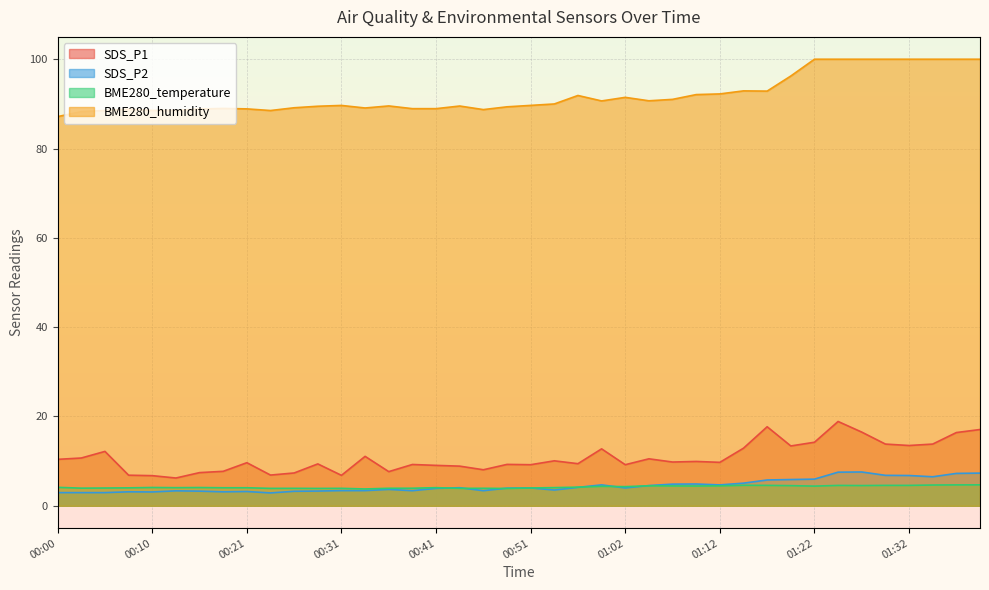

Reading left to right, transcribe all the data shown in this chart.

SDS_P1: 10.4	10.7	12.2	6.8	6.8	6.2	7.4	7.7	9.7	6.9	7.3	9.4	6.8	11.1	7.7	9.2	9.1	8.9	8.1	9.3	9.2	10.1	9.4	12.8	9.2	10.5	9.8	9.9	9.7	12.9	17.7	13.4	14.2	18.9	16.5	13.8	13.5	13.8	16.4	17.1
SDS_P2: 3.0	3.0	3.0	3.1	3.1	3.4	3.3	3.1	3.2	2.9	3.2	3.3	3.4	3.4	3.7	3.4	3.9	4.0	3.4	4.0	4.0	3.5	4.1	4.7	4.0	4.5	4.8	4.9	4.7	5.1	5.8	5.9	6.0	7.5	7.6	6.8	6.8	6.5	7.2	7.3
BME280_temperature: 4.1	4.0	4.0	4.0	4.1	4.1	4.1	4.0	4.0	3.9	3.9	3.9	3.9	3.8	3.9	3.9	4.1	3.9	3.9	3.9	4.0	4.1	4.2	4.4	4.3	4.5	4.5	4.4	4.5	4.6	4.6	4.5	4.4	4.6	4.5	4.6	4.6	4.7	4.7	4.7
BME280_humidity: 87.2	88.3	88.5	88.8	88.5	88.5	88.8	89.0	88.9	88.5	89.1	89.5	89.7	89.1	89.5	88.9	88.9	89.5	88.7	89.3	89.7	90.0	91.9	90.7	91.5	90.7	91.0	92.1	92.2	92.9	92.9	96.2	100.0	100.0	100.0	100.0	100.0	100.0	100.0	100.0